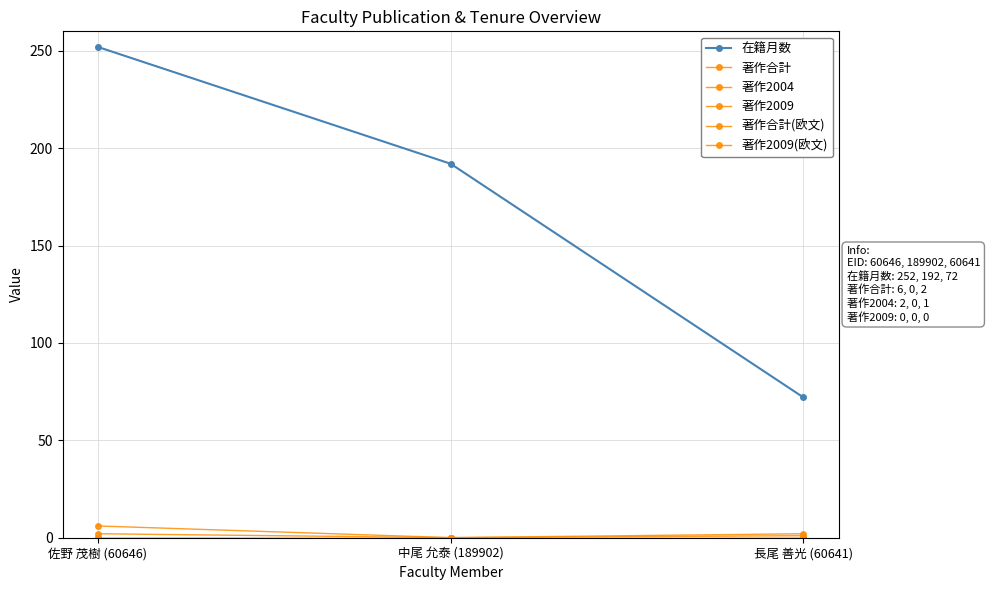

At 長尾 善光 (60641), list the series in order from smallest to largest.

著作2009, 著作合計(欧文), 著作2009(欧文), 著作2004, 著作合計, 在籍月数